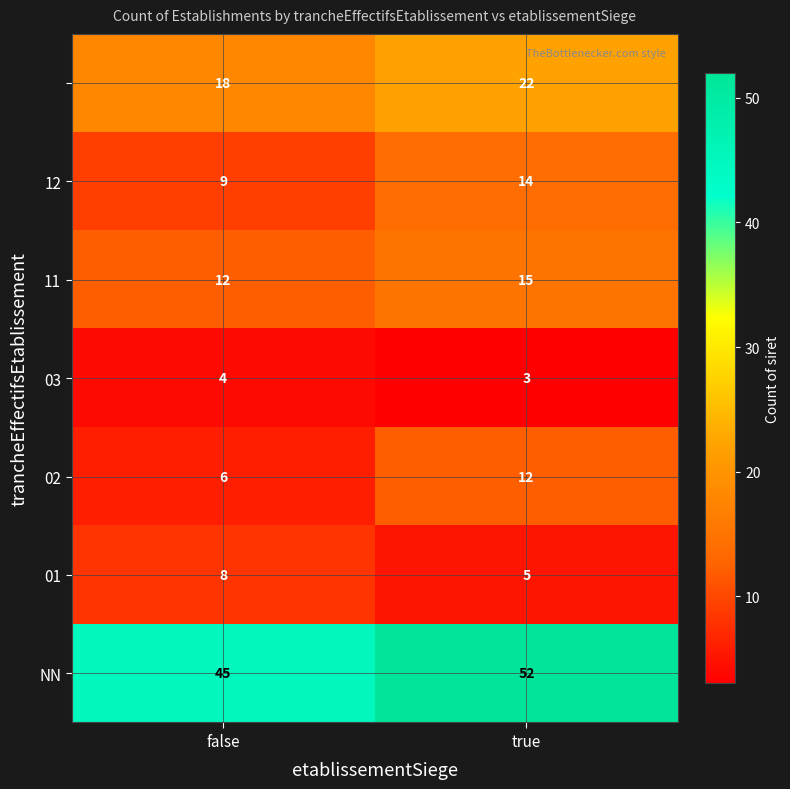

What is the difference between the highest and lowest values at false?

41